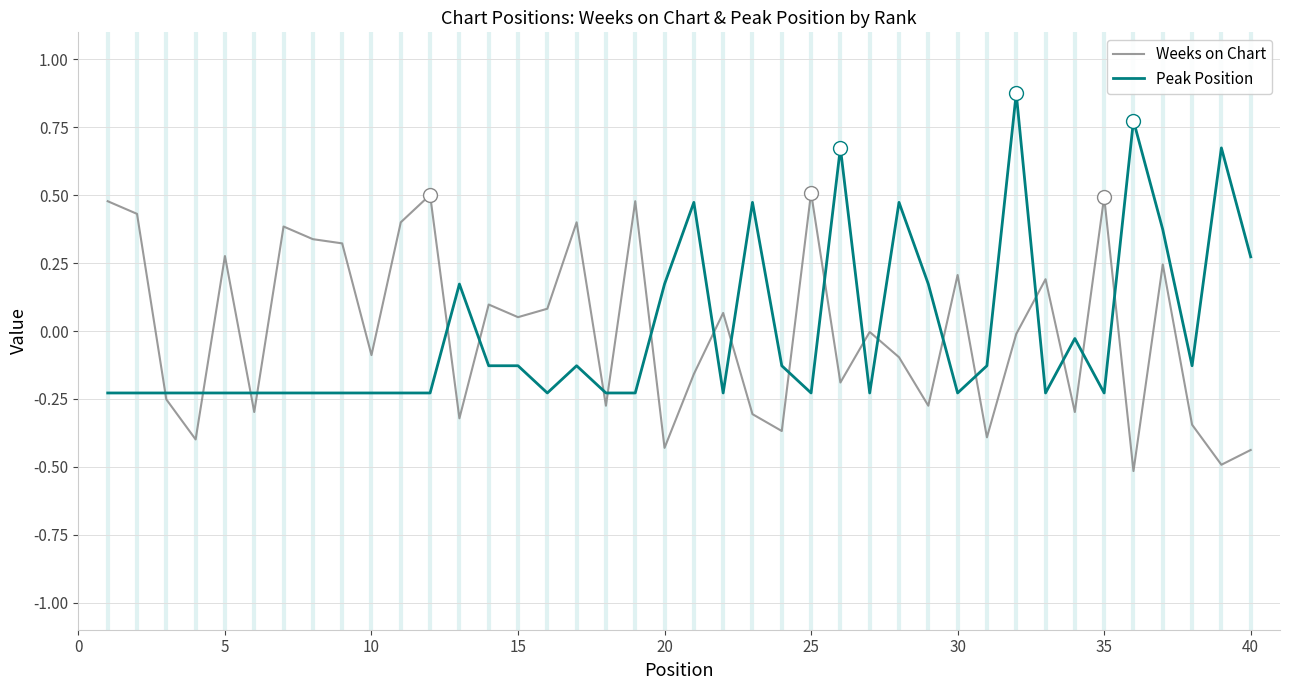

List the series in order of their peak value, highest first.

Peak Position, Weeks on Chart